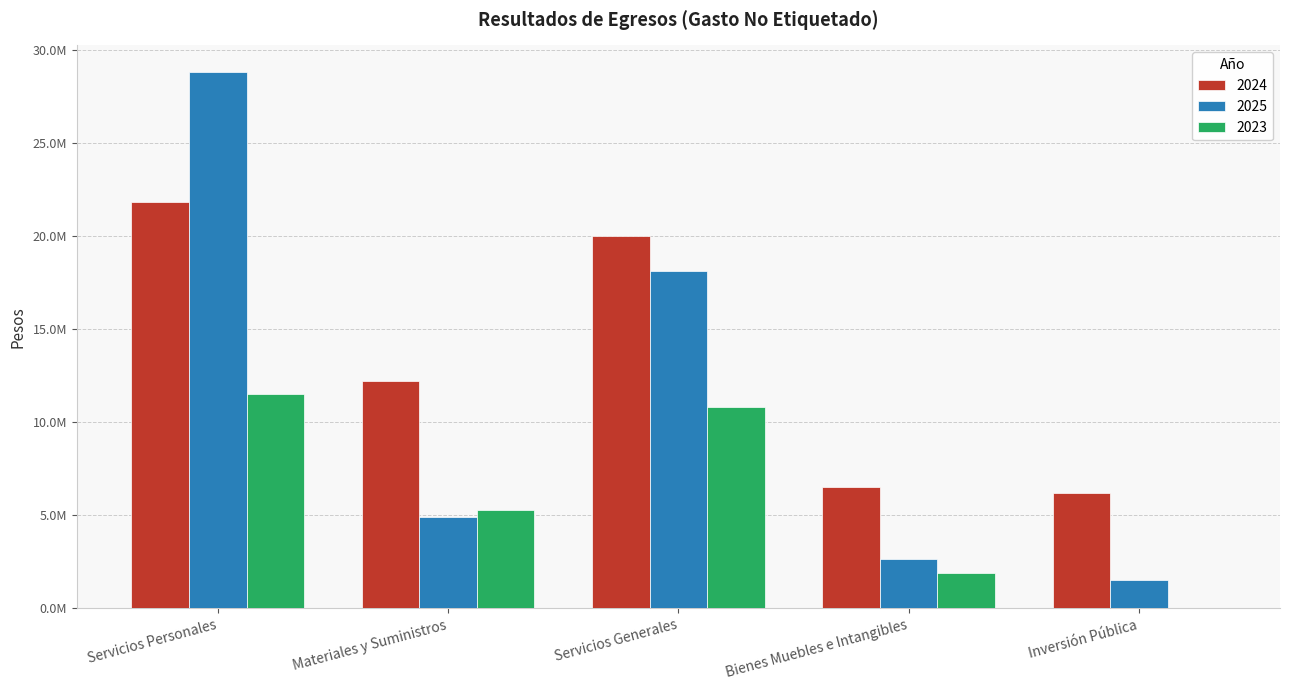

Which series has the largest total across all categories?

2024